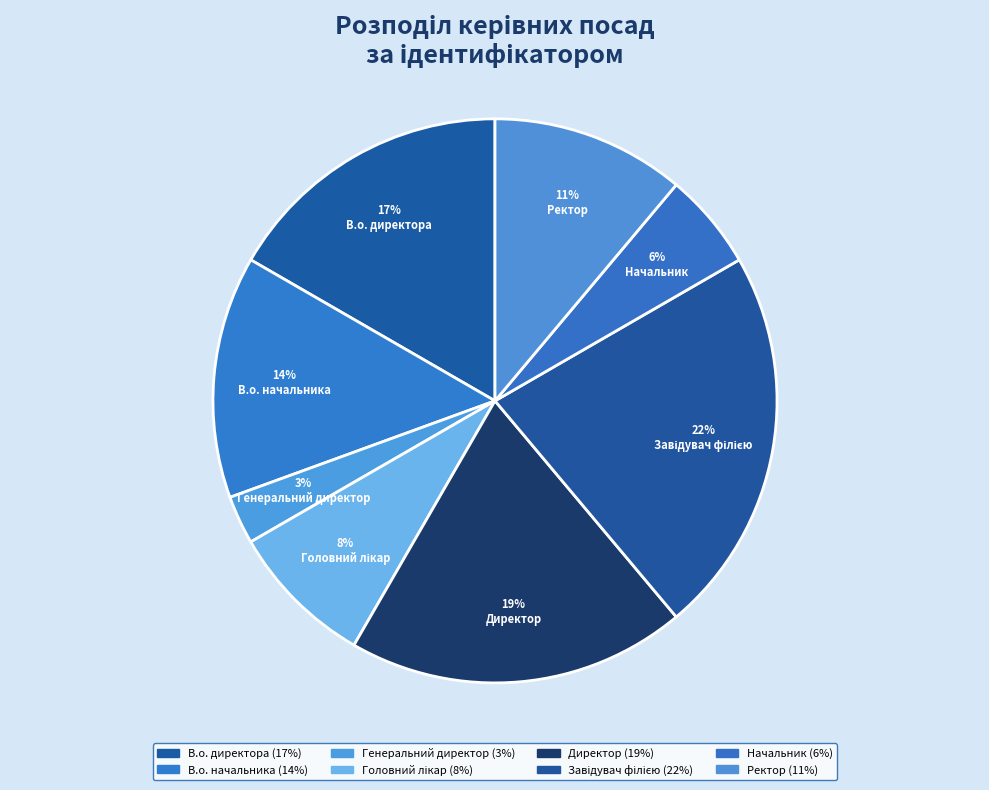

Count the number of slices in the pie.

8